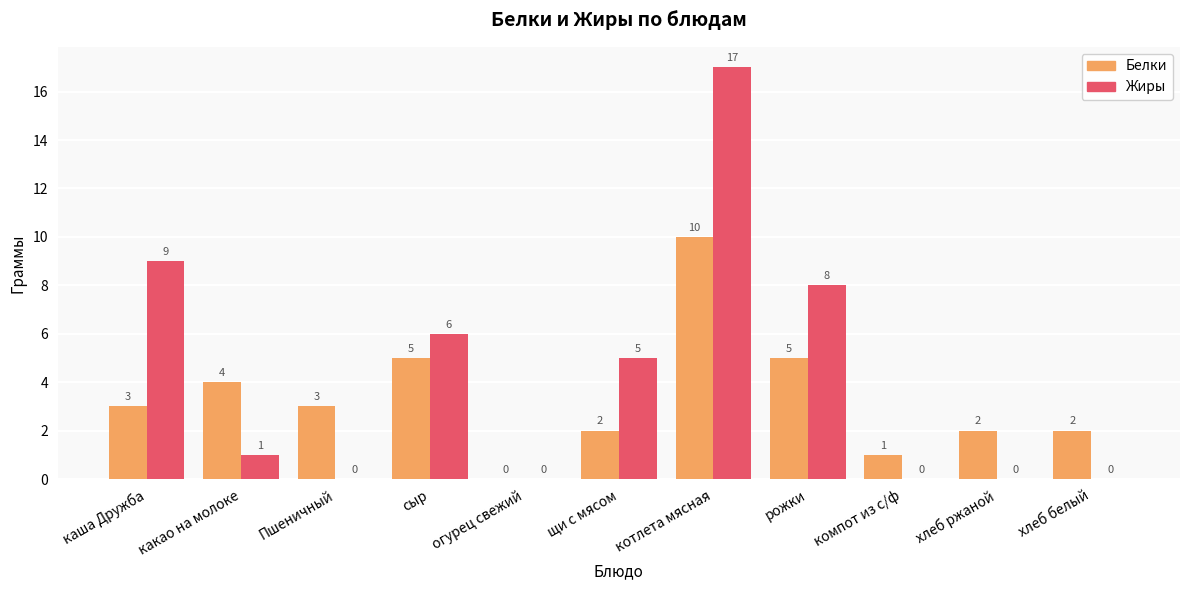

Which series changed the most between щи с мясом and хлеб белый?

Жиры